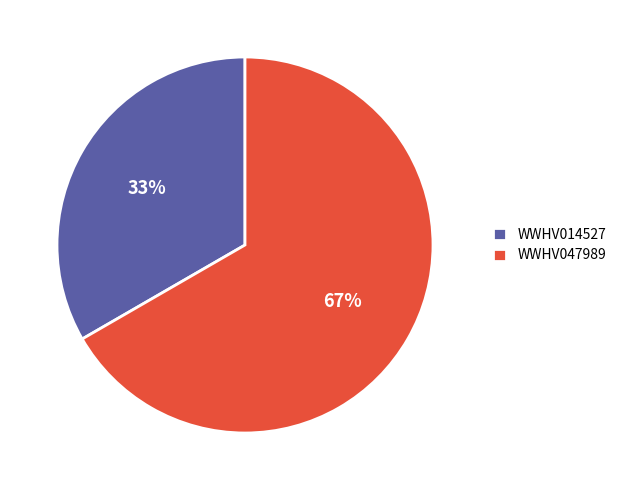

To the nearest percent, what is the combined percentage of WWHV047989 and WWHV014527?

100%